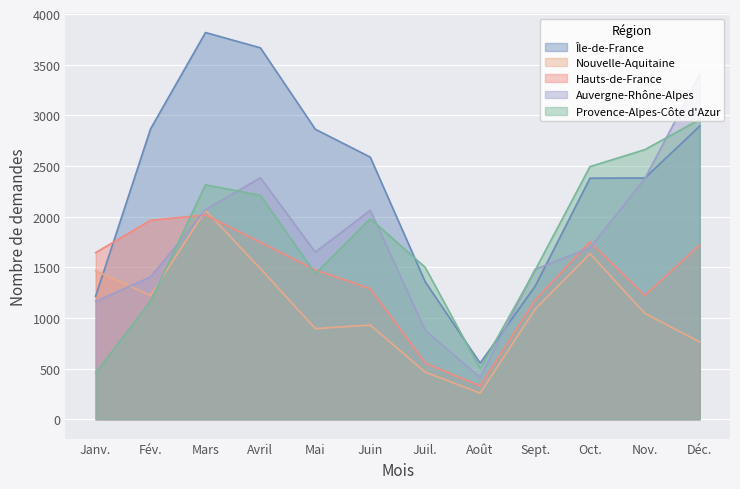

Where is Nouvelle-Aquitaine nearest to the value 1160?

Fév.